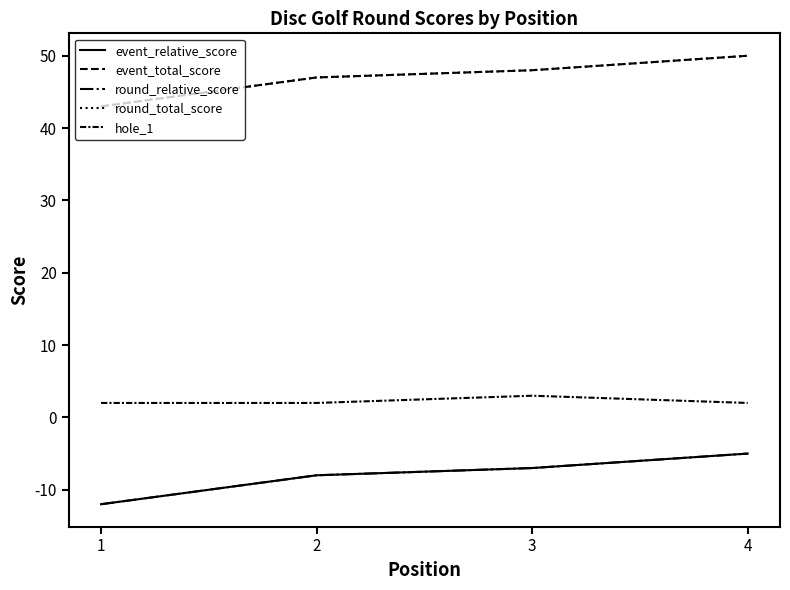

How many event_total_score values are between 47 and 50?

3